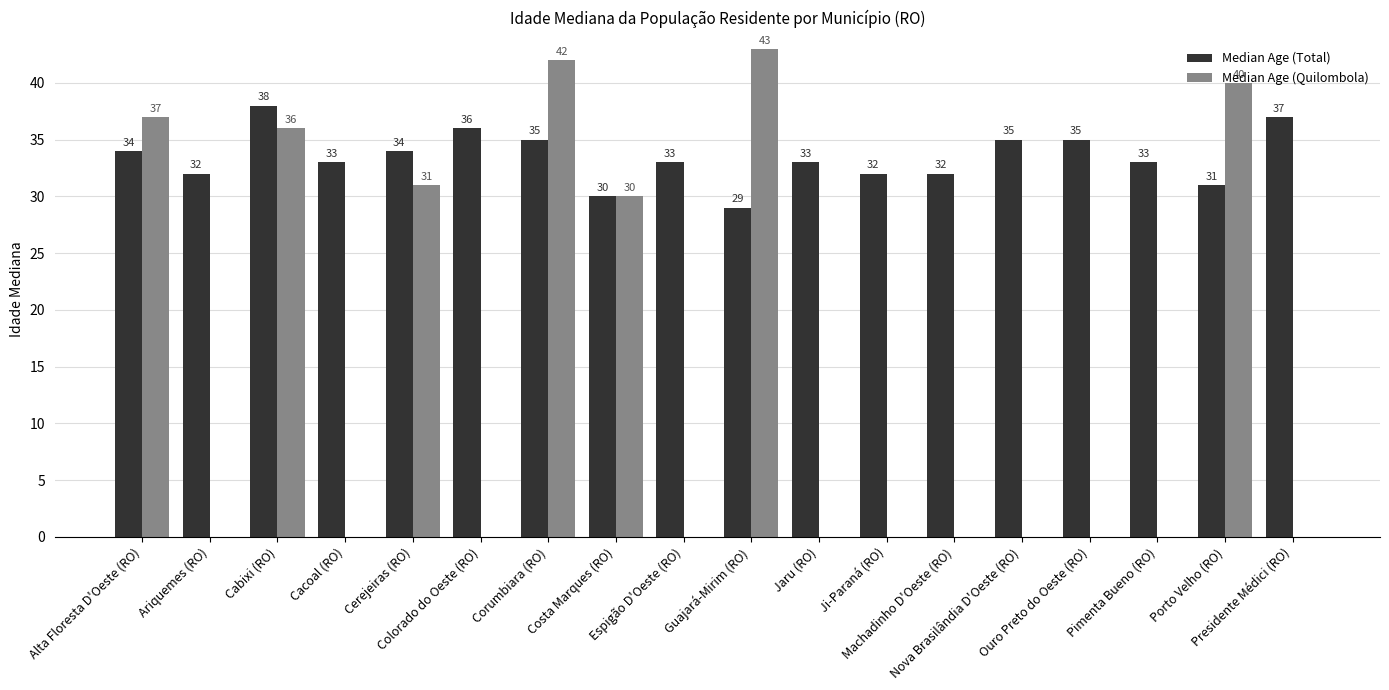

How many groups of bars are there?

18